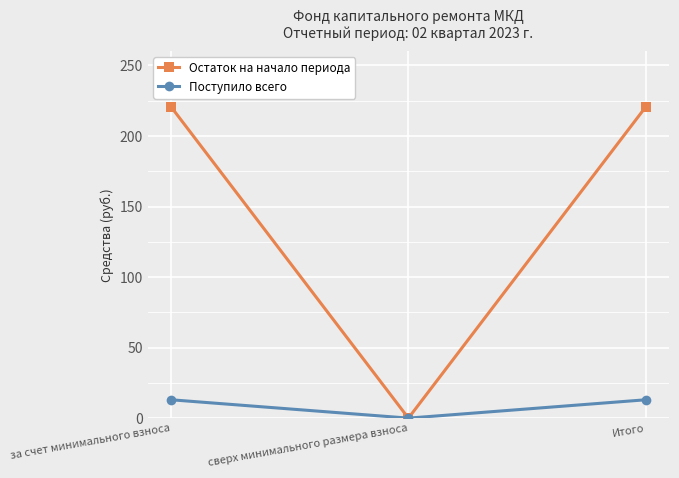

Which series has the widest spread of values?

Остаток на начало периода